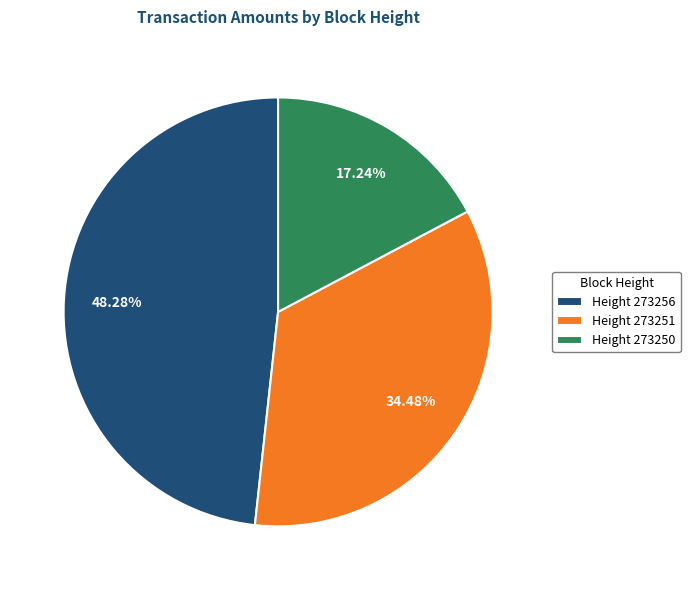

Is there a majority slice in this chart?

No